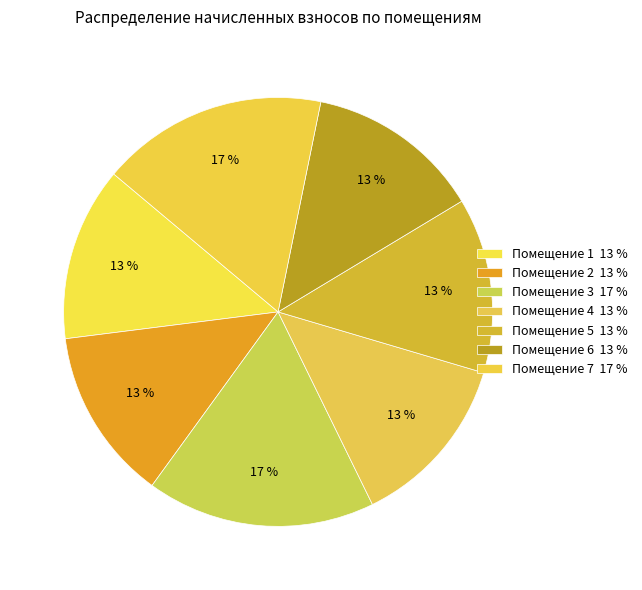

Count the number of slices in the pie.

7